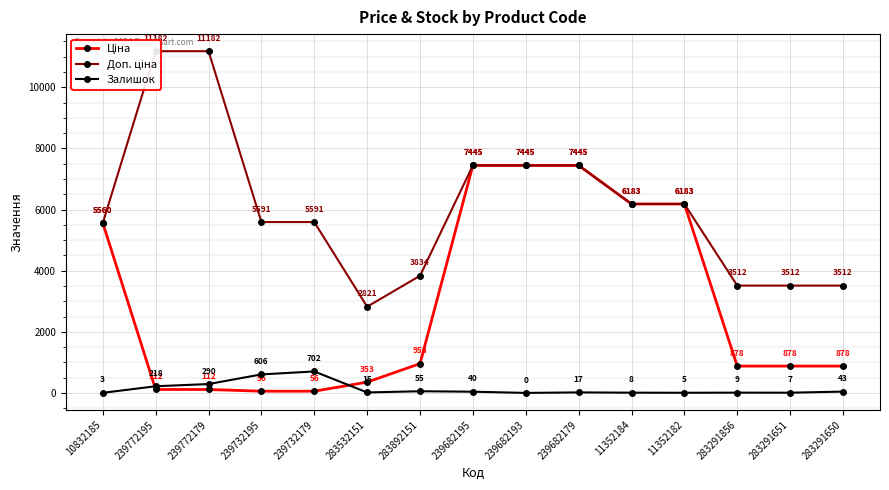

What is the label of the 6th point from the right?

239682179